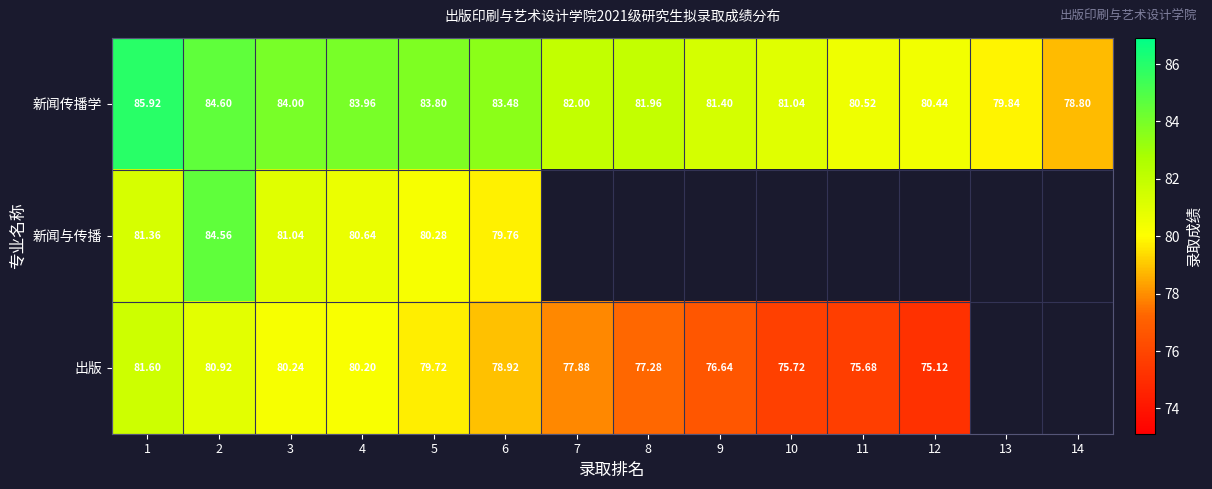

Is the value of 出版 at 10 greater than the value of 新闻传播学 at 12?

No